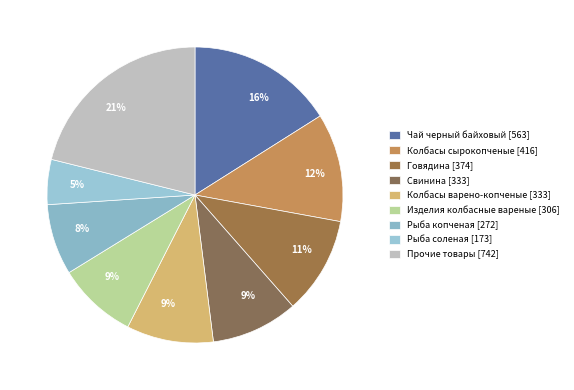

Is there any slice that represents more than half of the pie?

No